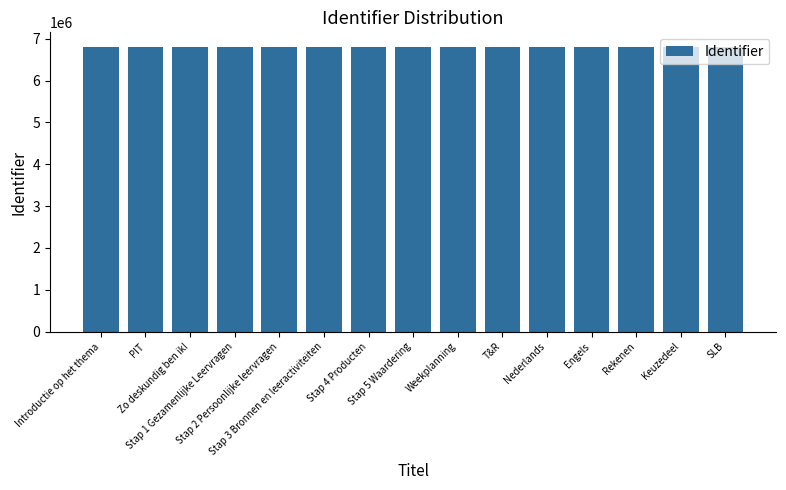

What is the greatest value displayed?

6812886